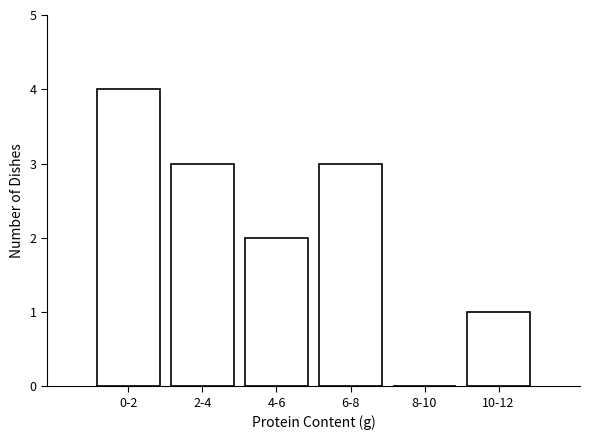

Reading right to left, what are all the values shown in this chart?

10-12=1	8-10=0	6-8=3	4-6=2	2-4=3	0-2=4